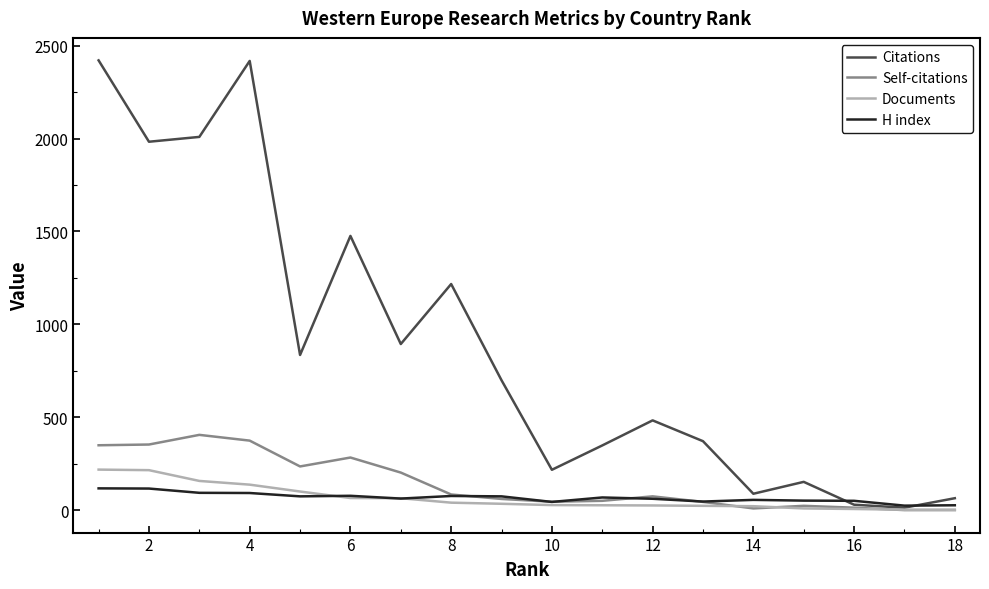

Which series has the largest total across all categories?

Citations